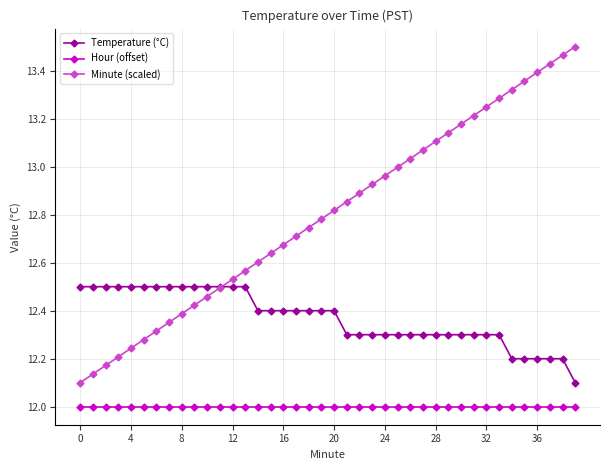

What is the sum of all Hour (offset) values?

480.0